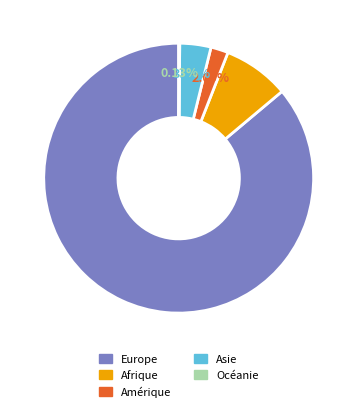

Does Afrique account for over 50% of the chart?

No